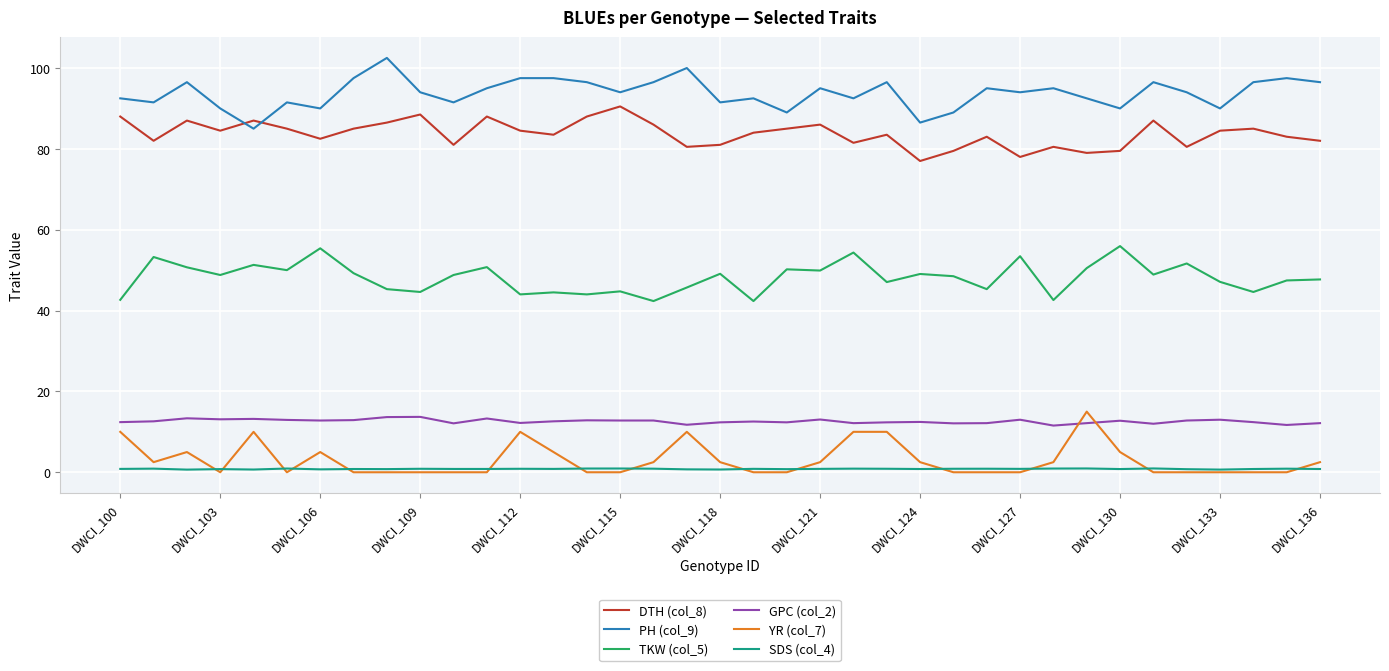

True or false: SDS (col_4) and PH (col_9) cross at least once.

False